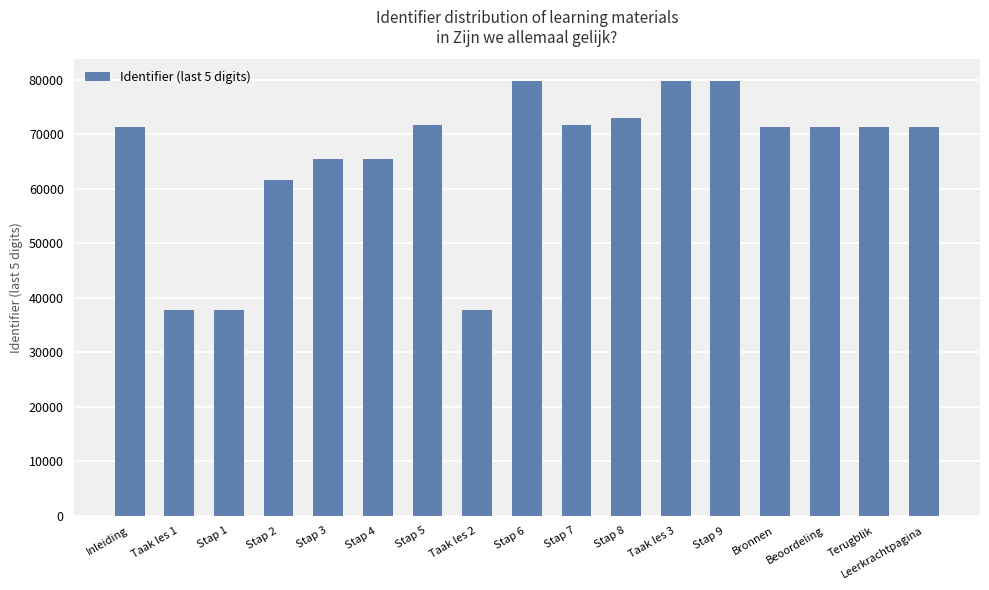

Count the number of data series in this chart.

1